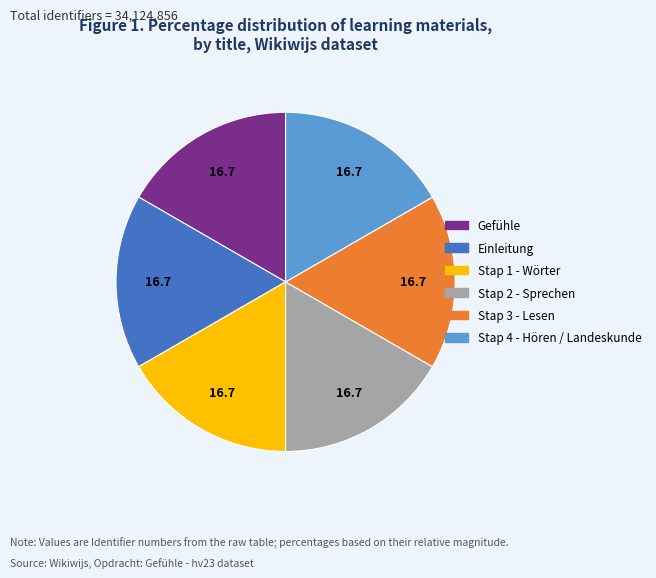

Does any single category account for the majority?

No